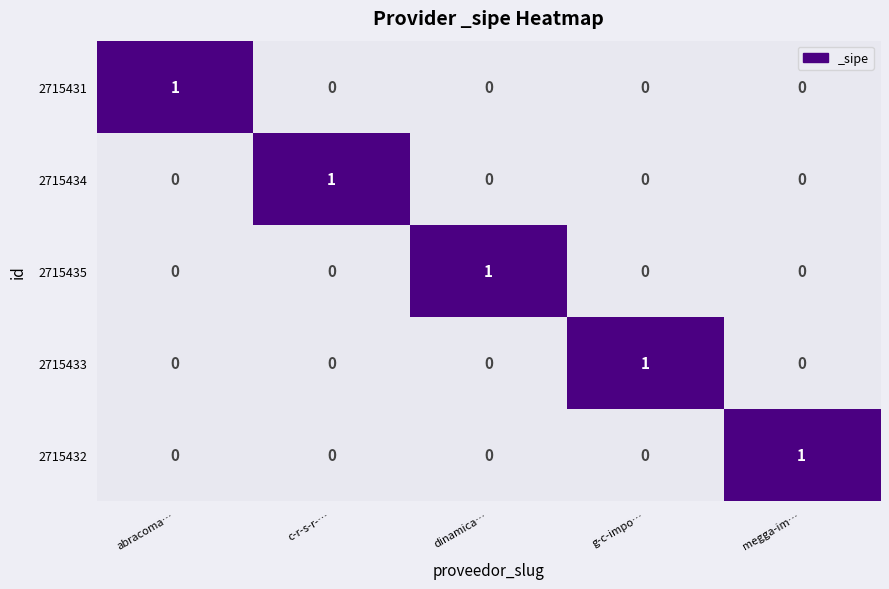

How many 2715432 values are between 0 and 1?

5